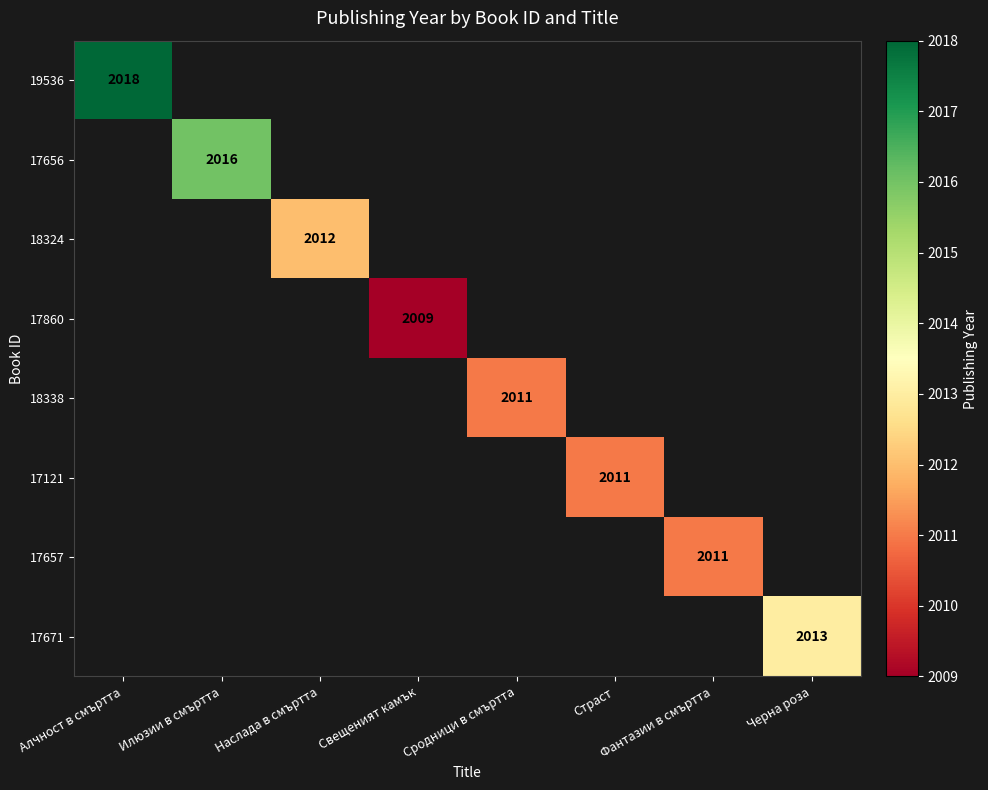

At how many categories does at least one series exceed 2009?

7